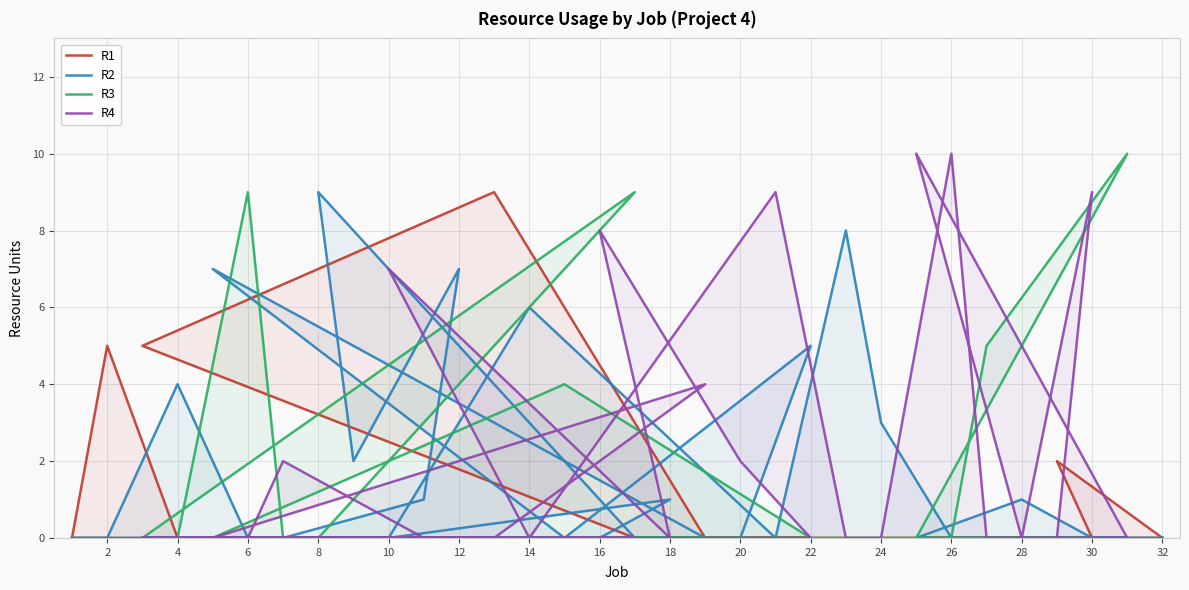

What is the sum of all R4 values?

61